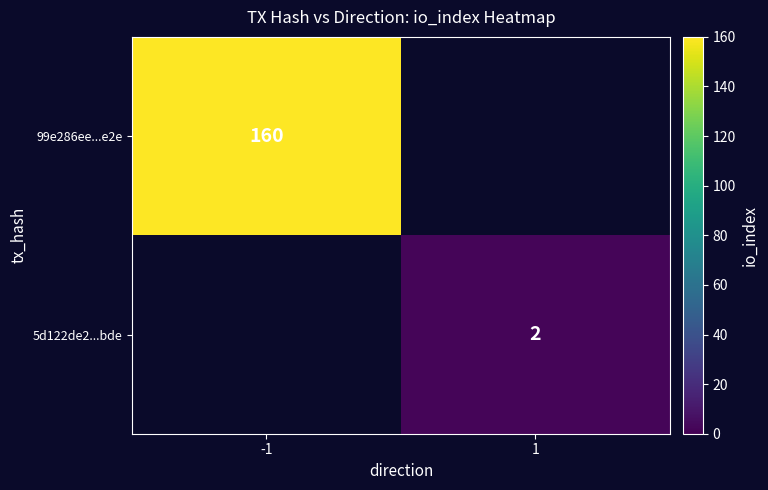

Count the number of data series in this chart.

2